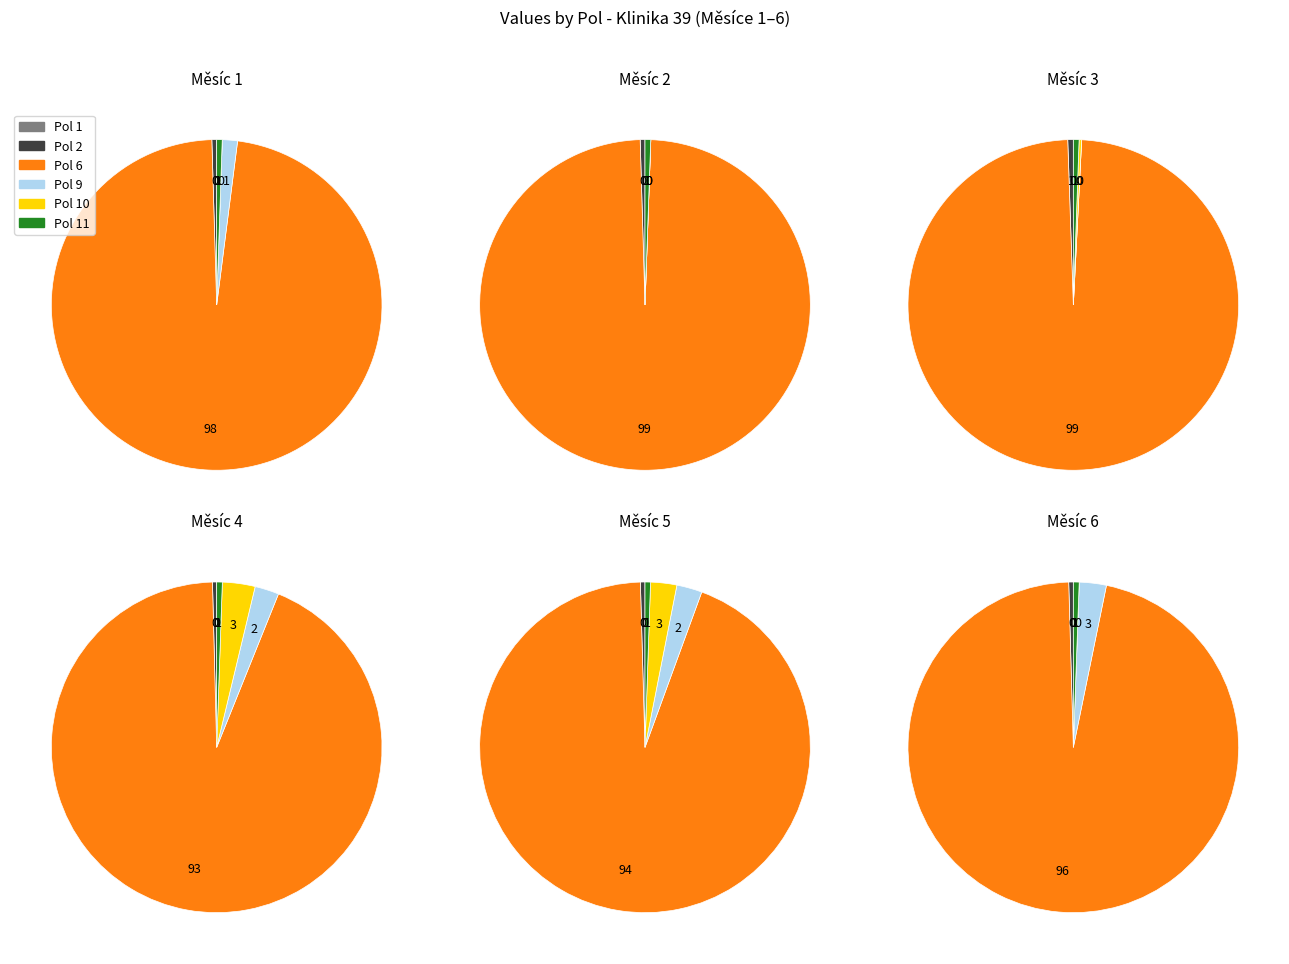

What is the largest slice in the pie chart?

Pol 6